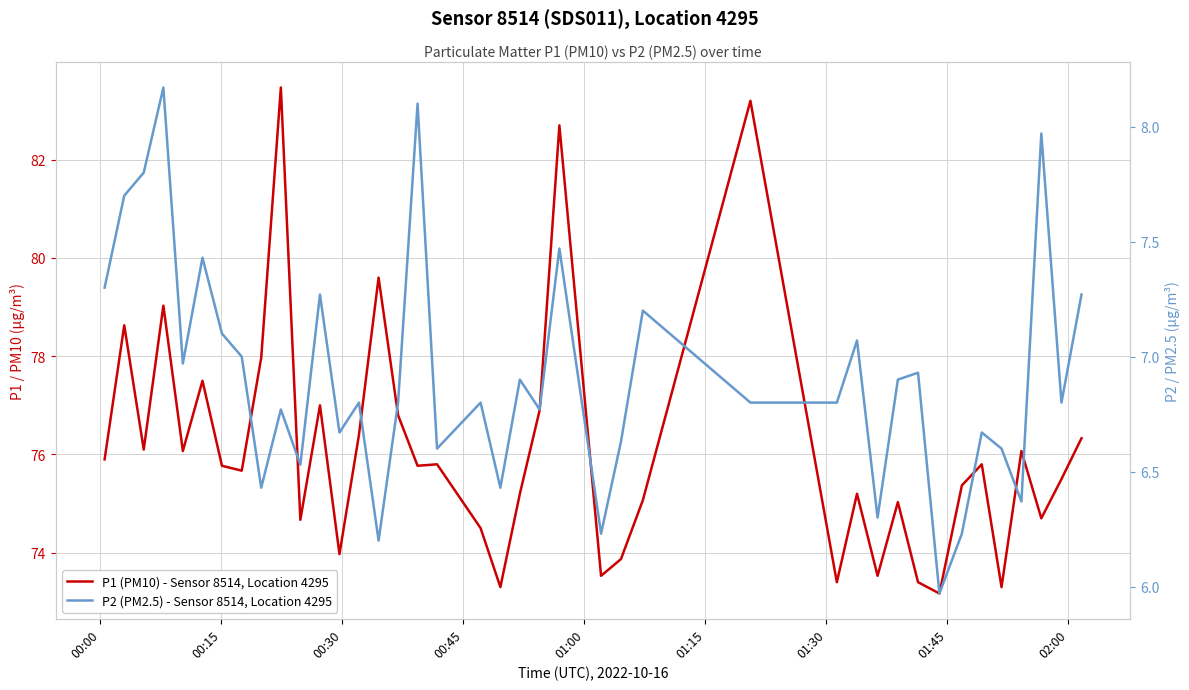

Which series has the largest range (max minus min)?

P1 (PM10) - Sensor 8514, Location 4295